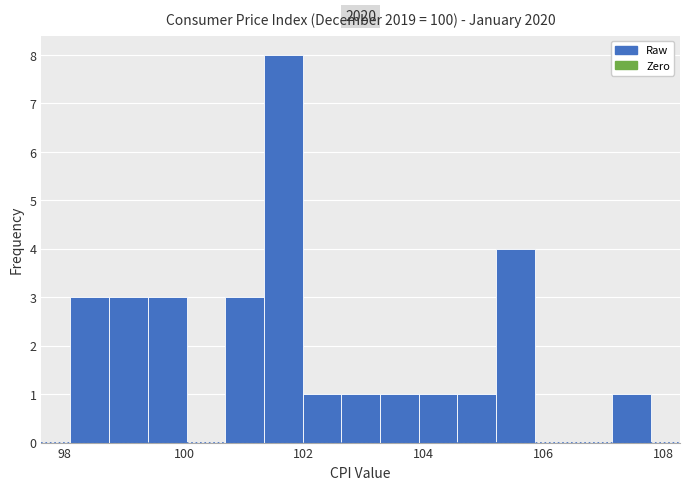

Around what value on the x-axis is the tallest bar? Give the approximate position of its centre, as read against the axis.

101.6